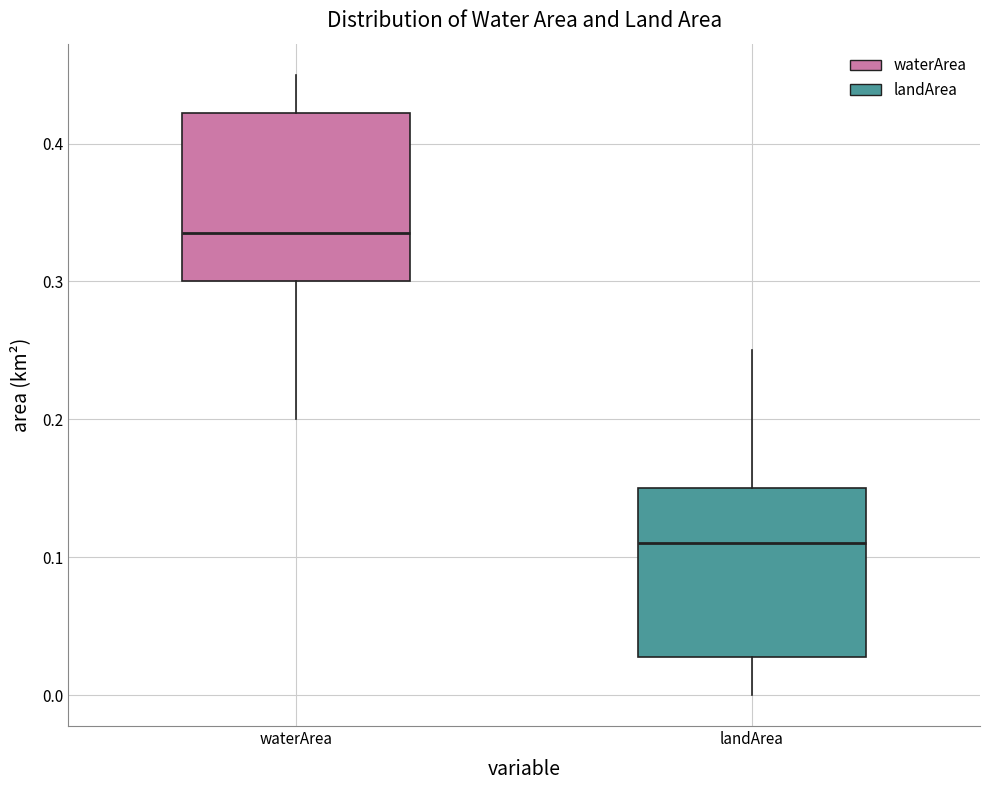

Which box has the highest median line?

waterArea